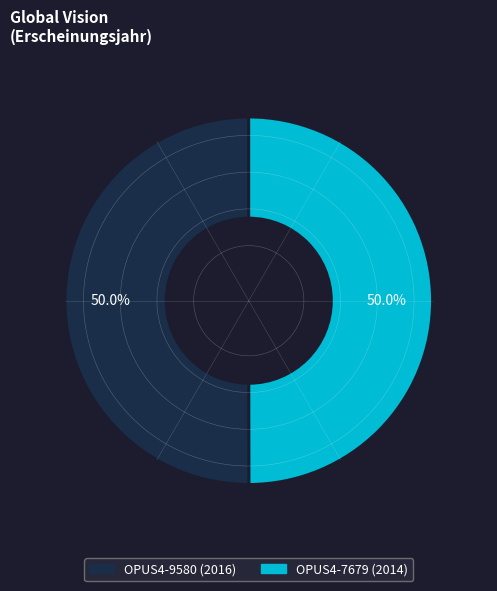

Approximately how many times larger is the value at OPUS4-9580 compared to OPUS4-7679?

1.0